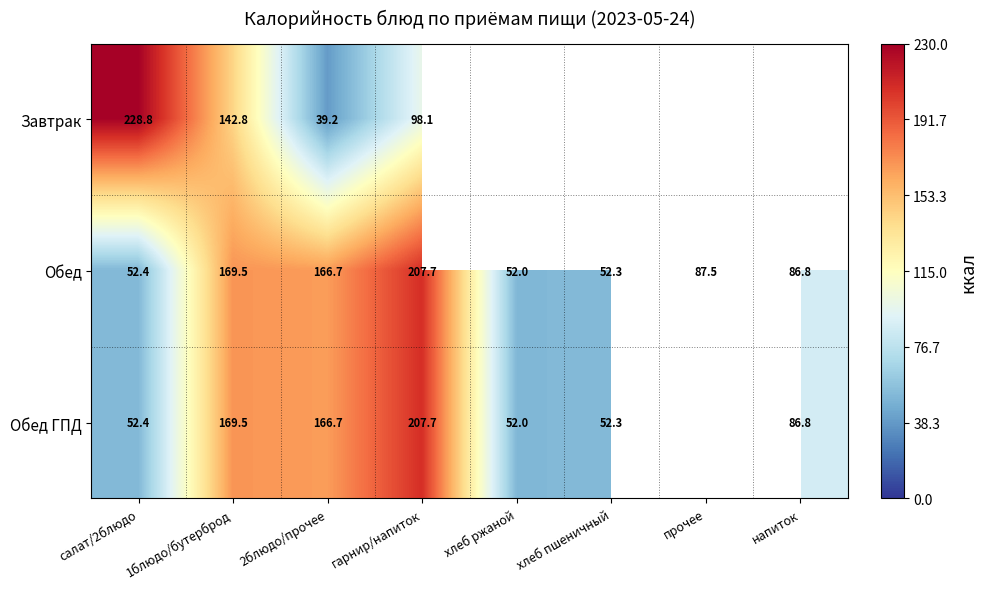

Which category has the highest value in the Обед series?

гарнир/напиток